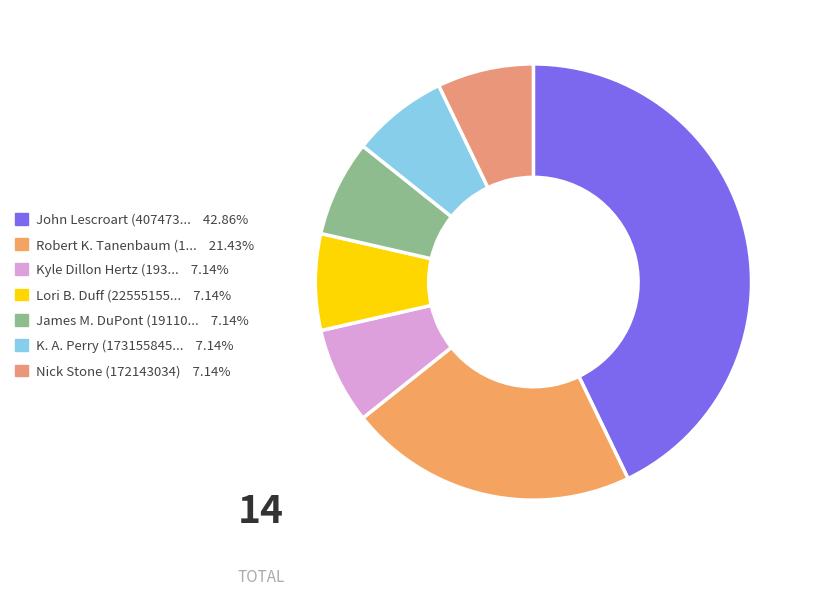

Is there any slice that represents more than half of the pie?

No